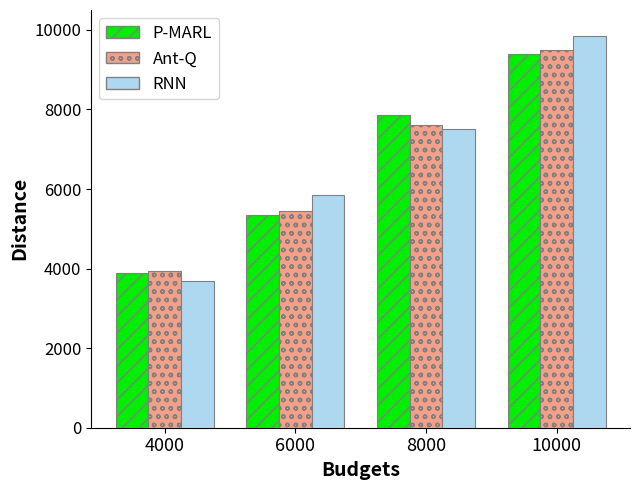

What is the sum of all RNN values?

26900